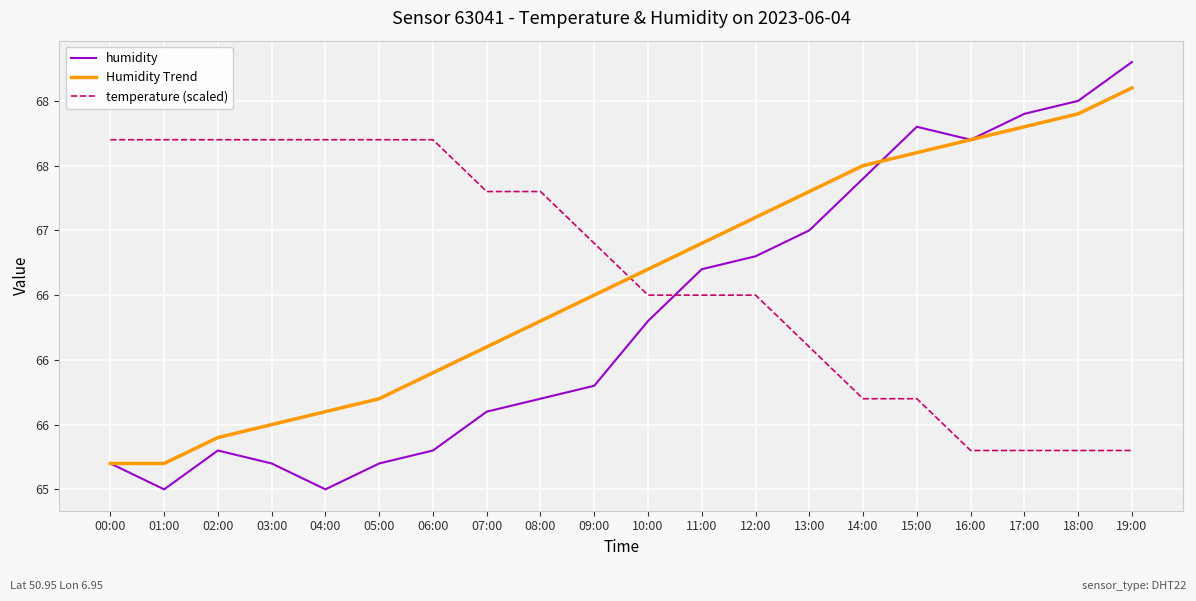

True or false: humidity and Humidity Trend intersect in this chart.

True